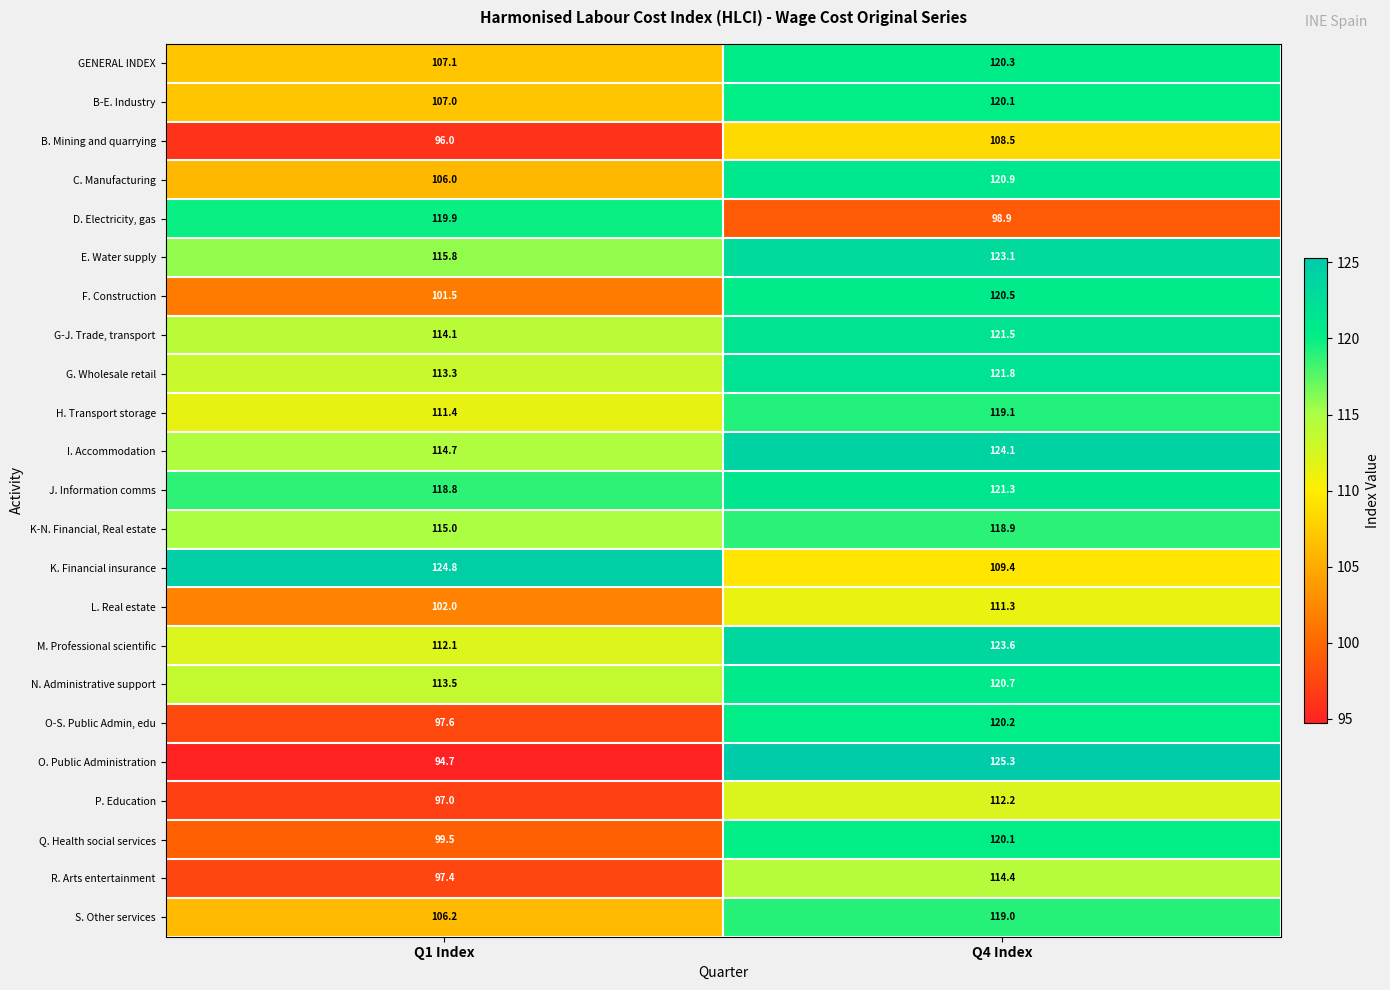

The value of O. Public Administration at Q4 Index is 125.3. True or false?

True